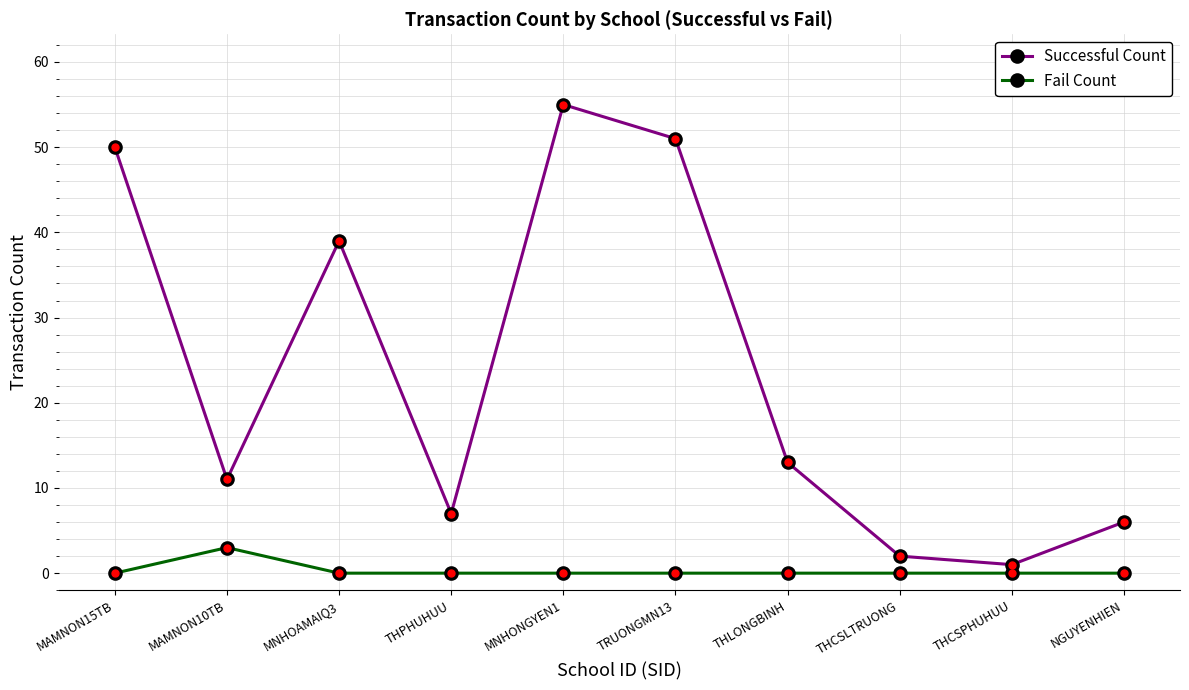

Reading left to right, extract all data points from this chart.

Successful Count: MAMNON15TB=50	MAMNON10TB=11	MNHOAMAIQ3=39	THPHUHUU=7	MNHONGYEN1=55	TRUONGMN13=51	THLONGBINH=13	THCSLTRUONG=2	THCSPHUHUU=1	NGUYENHIEN=6
Fail Count: MAMNON15TB=0	MAMNON10TB=3	MNHOAMAIQ3=0	THPHUHUU=0	MNHONGYEN1=0	TRUONGMN13=0	THLONGBINH=0	THCSLTRUONG=0	THCSPHUHUU=0	NGUYENHIEN=0